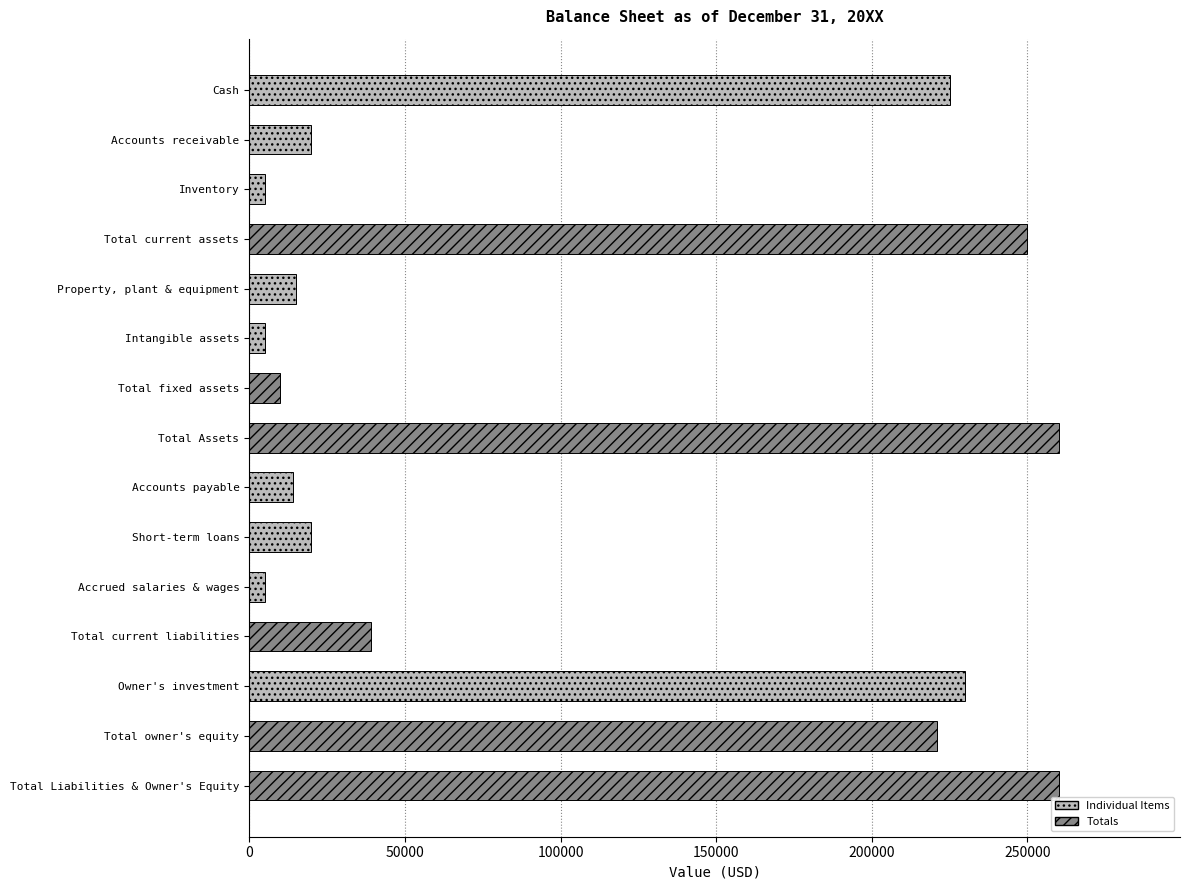

Count the number of categories in the chart.

15